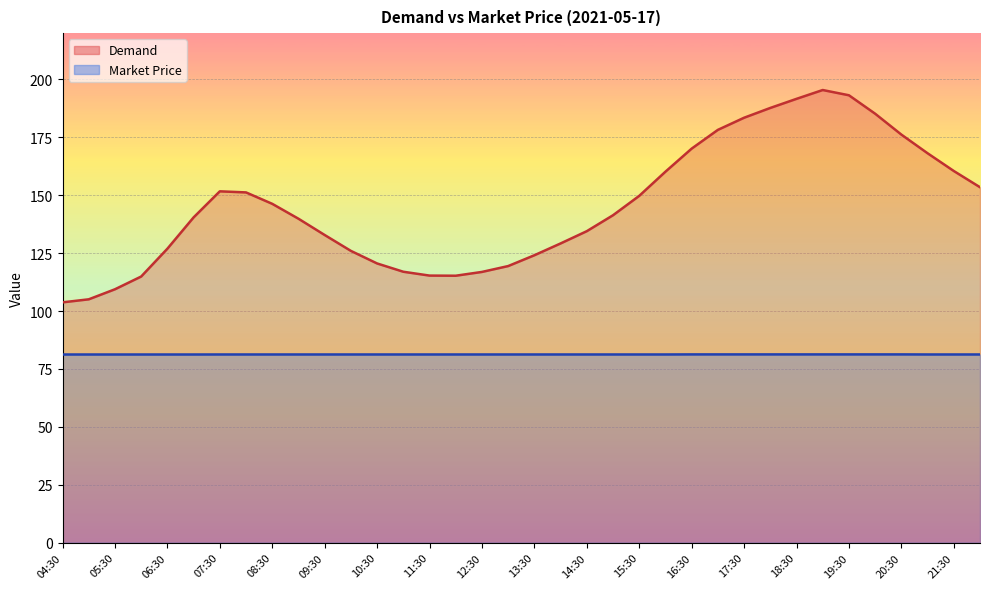

What is the value of the Demand point at the 1st from the left?

103.8